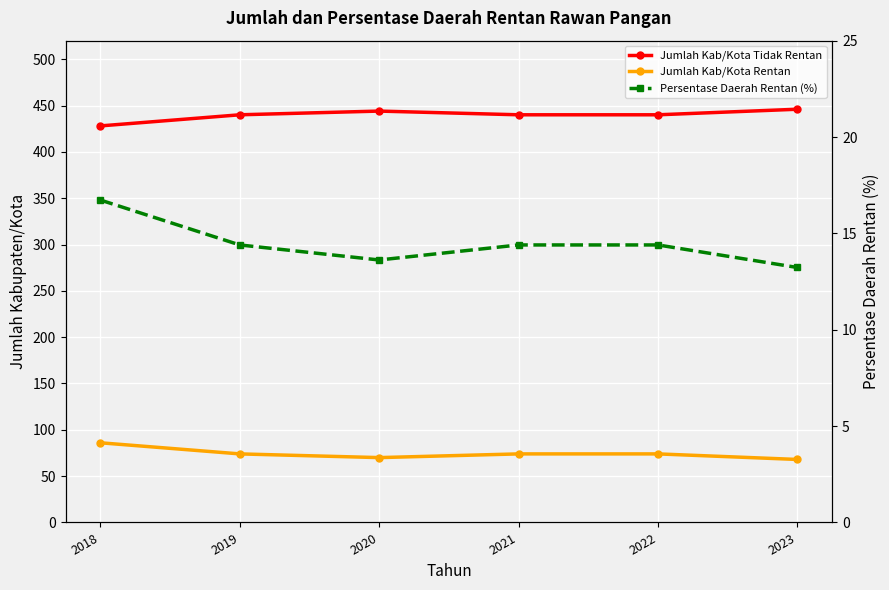

What is the sum of the Jumlah Kab/Kota Rentan values at 2023 and 2021?

142.0